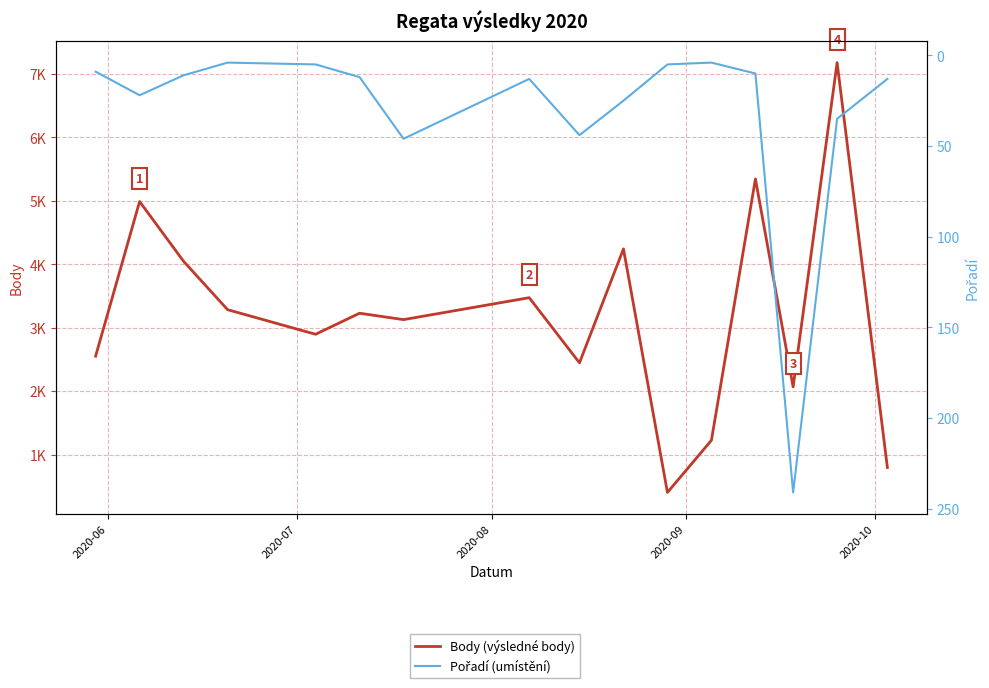

How many data points in Pořadí (umístění) are less than 13?

8